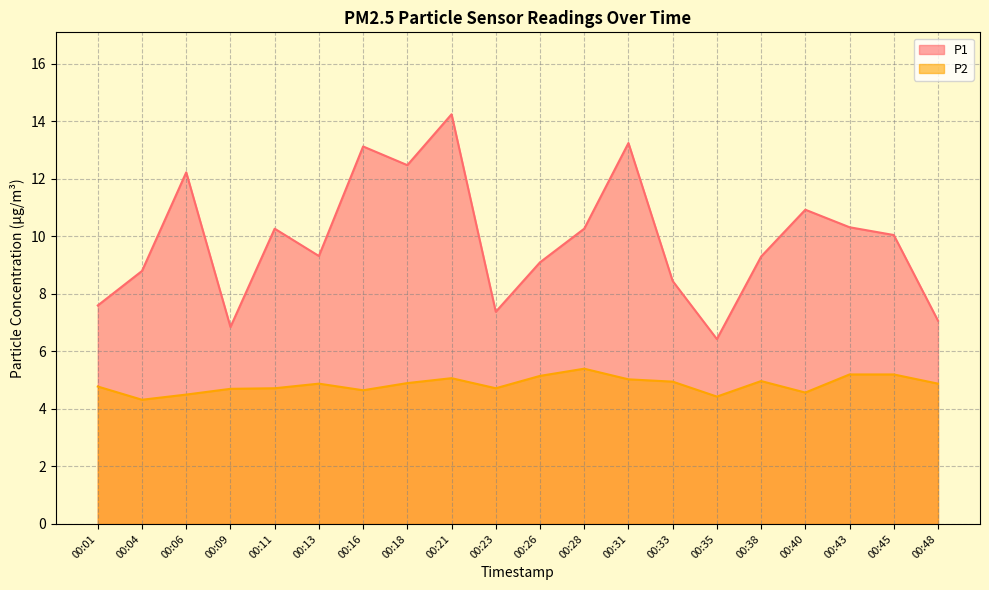

Reading left to right, list all the values displayed in this chart.

P1: 7.6	8.8	12.2	6.8	10.3	9.3	13.1	12.5	14.2	7.4	9.1	10.3	13.2	8.4	6.4	9.3	10.9	10.3	10.1	7.1
P2: 4.8	4.3	4.5	4.7	4.7	4.9	4.7	4.9	5.1	4.7	5.2	5.4	5.0	5.0	4.4	5.0	4.6	5.2	5.2	4.9